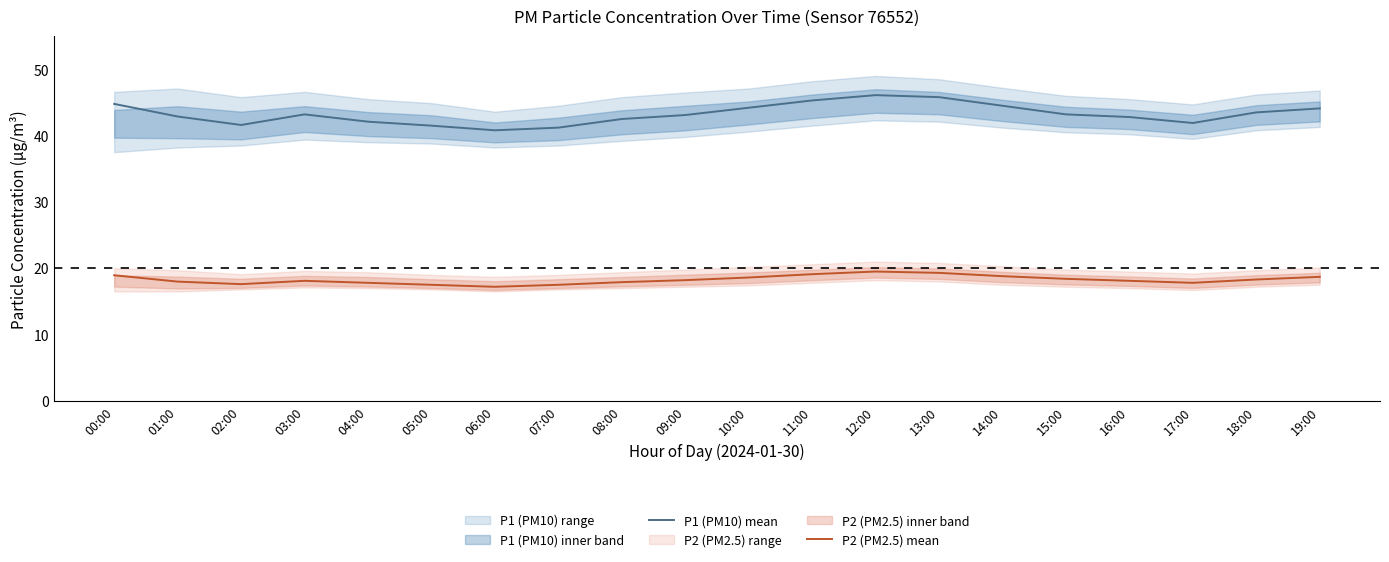

What position from the left is 00:00?

1